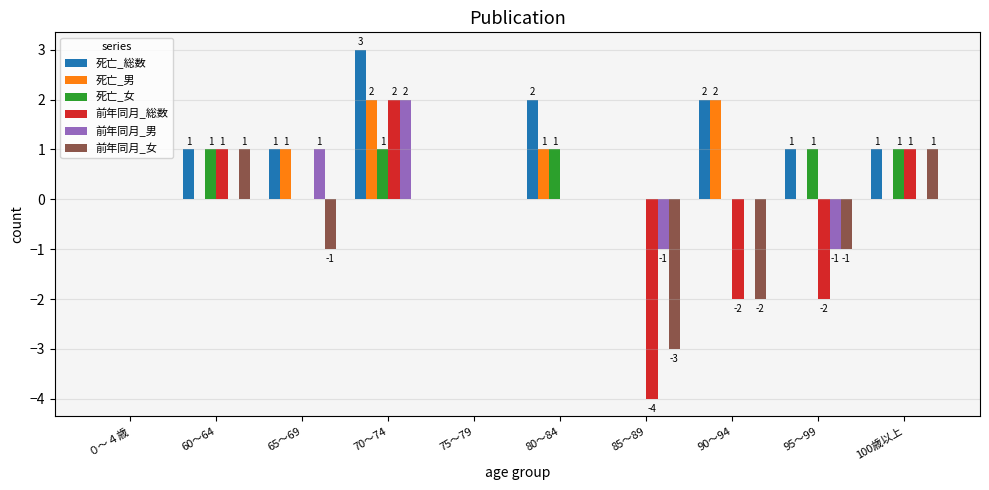

What is the sum of all 死亡_女 values?

5